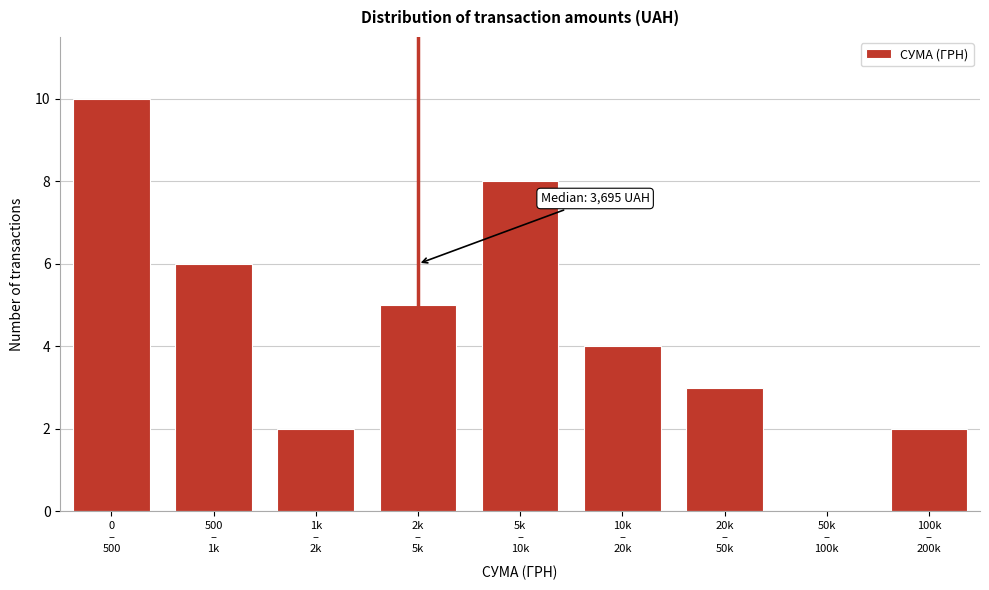

What is the greatest value displayed?

10